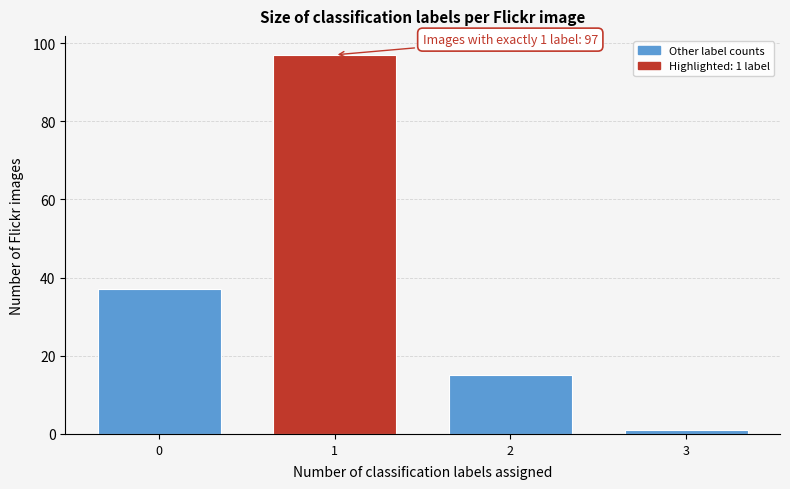

Reading left to right, list all the values displayed in this chart.

0=37	1=97	2=15	3=1